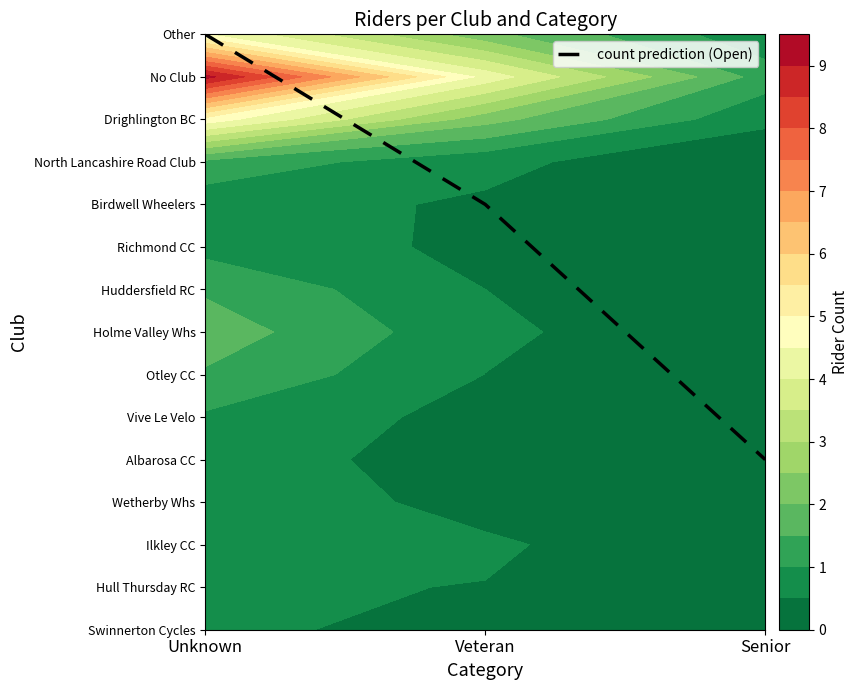

Rank the categories by value from highest to lowest.

Unknown, Veteran, Senior